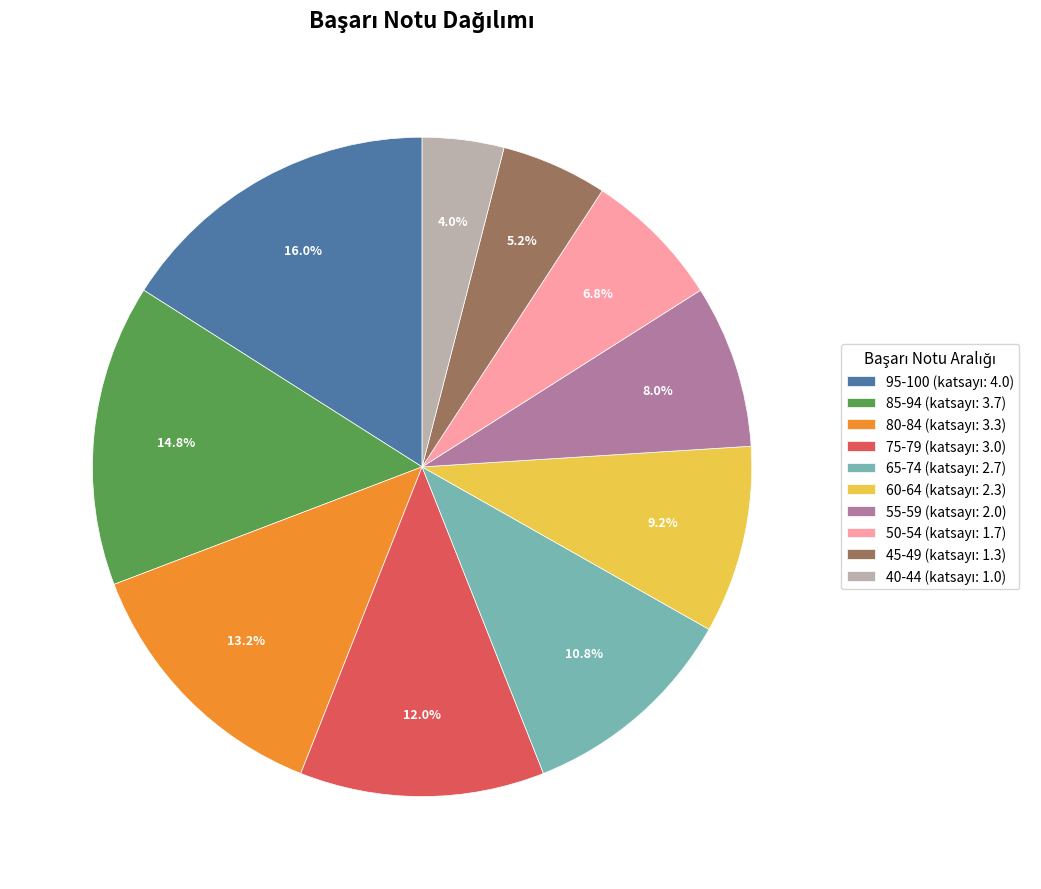

Is there any slice that represents more than half of the pie?

No